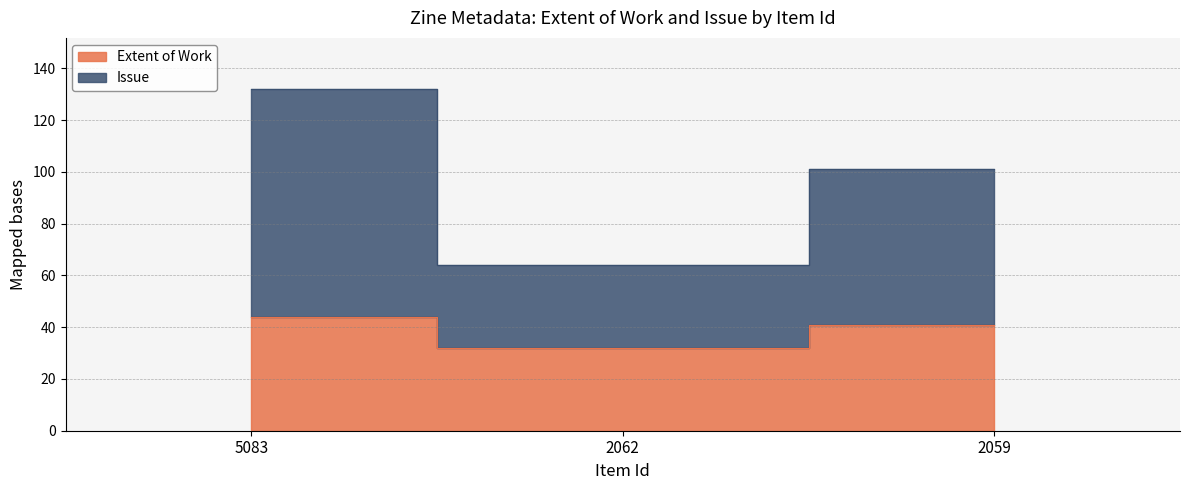

The value of Issue at 2059 is 101. True or false?

True